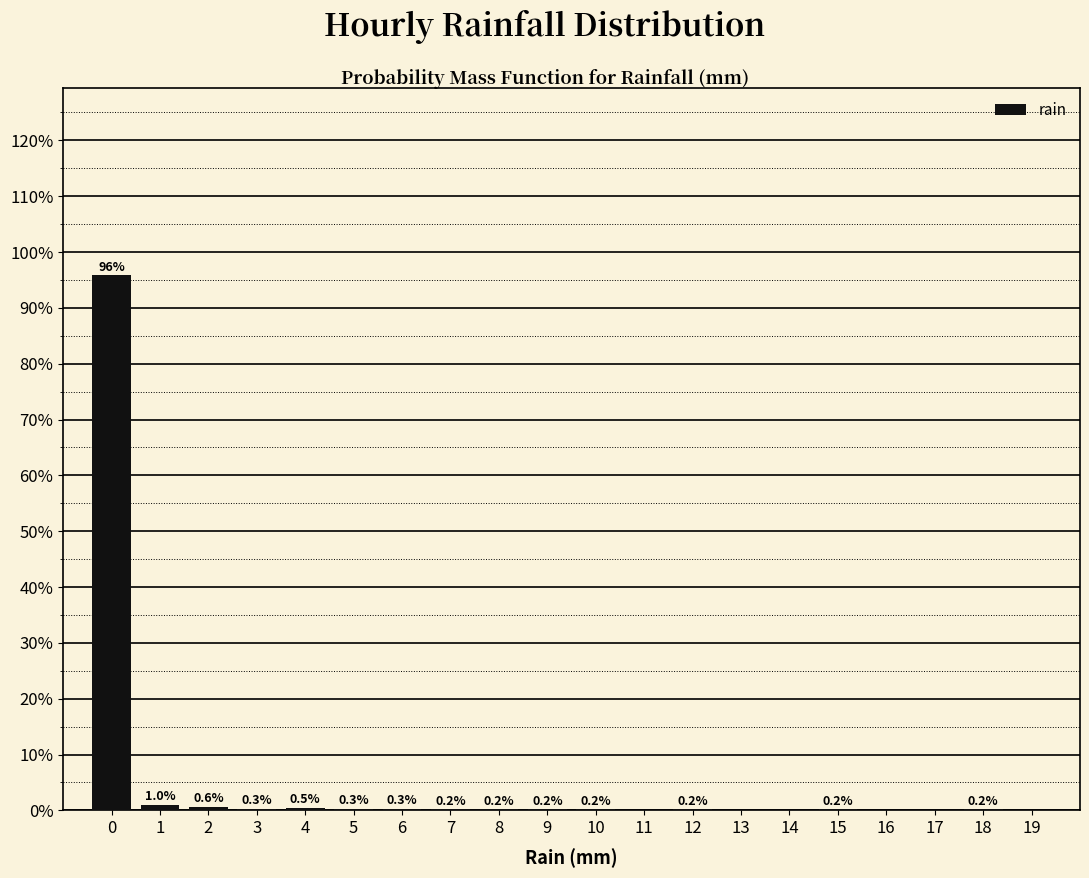

Over which range of the x-axis is the bar tallest?

-0.5 to 0.5